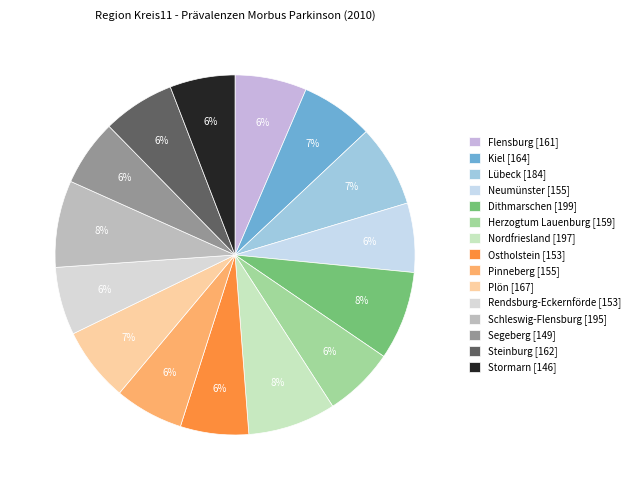

True or false: Rendsburg-Eckernförde accounts for 20% of the total.

False